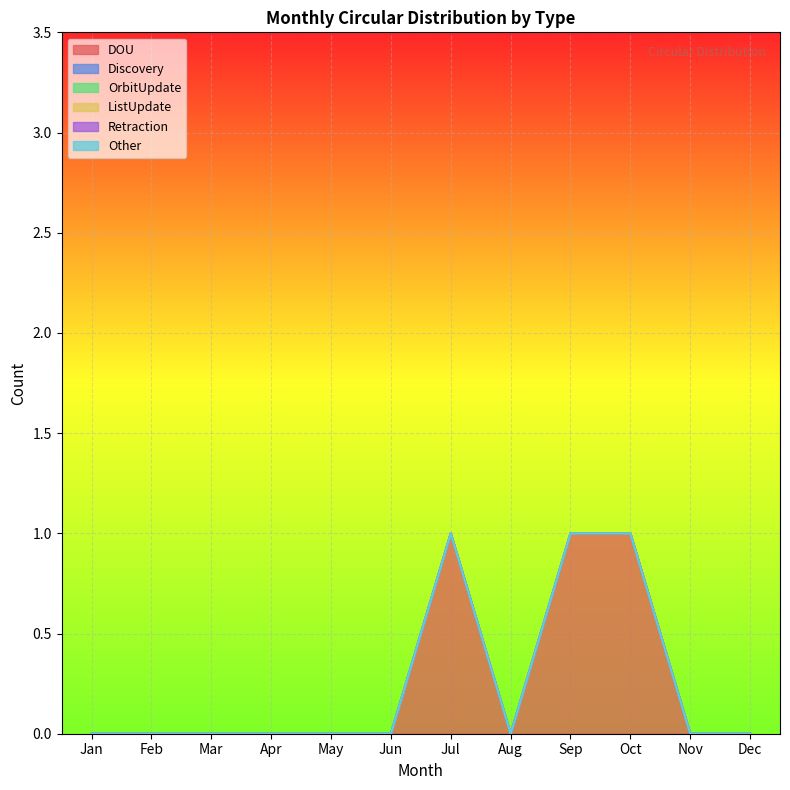

What is the greatest value displayed?

1